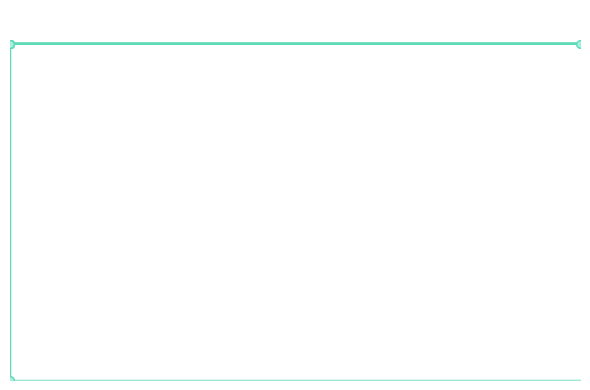

Between 2018-07-13 11:56:44 and 2018-07-13 11:56:44, which is larger?

2018-07-13 11:56:44